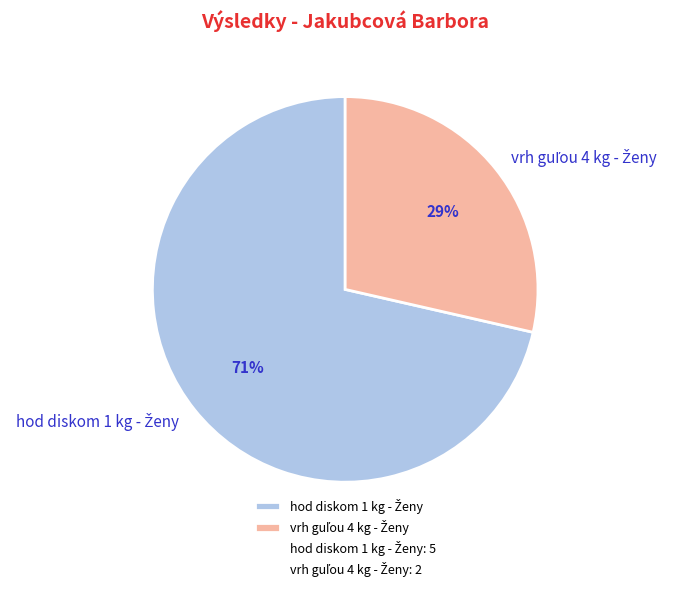

Is there any slice that represents more than half of the pie?

Yes